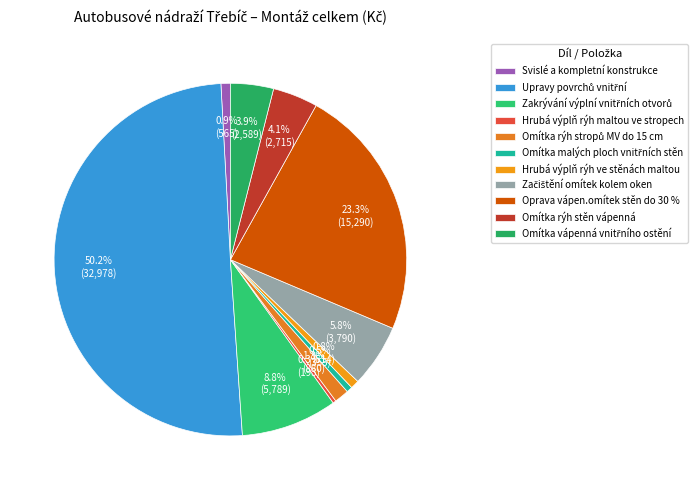

How many segments does this pie chart have?

11